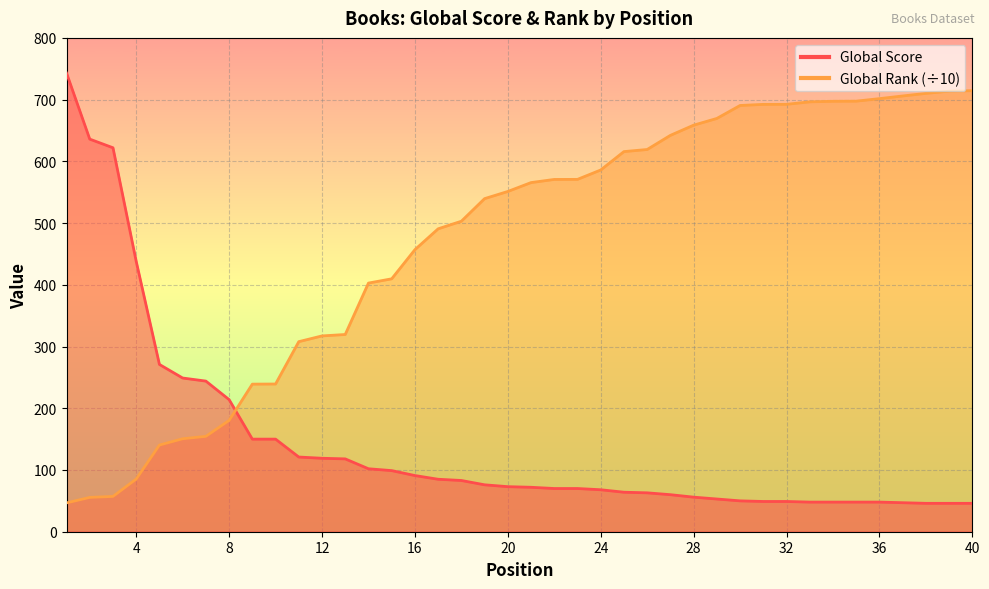

What is the value of the Global Rank (scaled) point at the 2nd from the left?

55.6